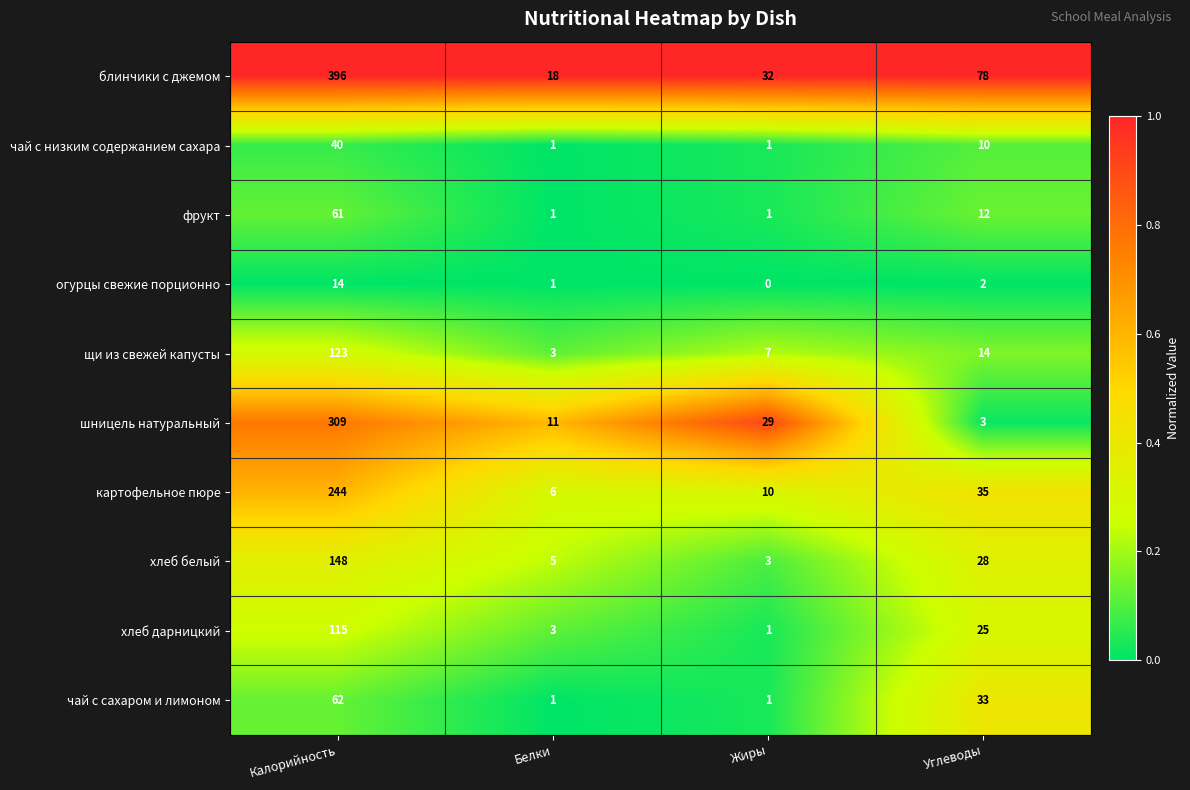

What is the difference between the second highest and second lowest values in the хлеб белый series?

23